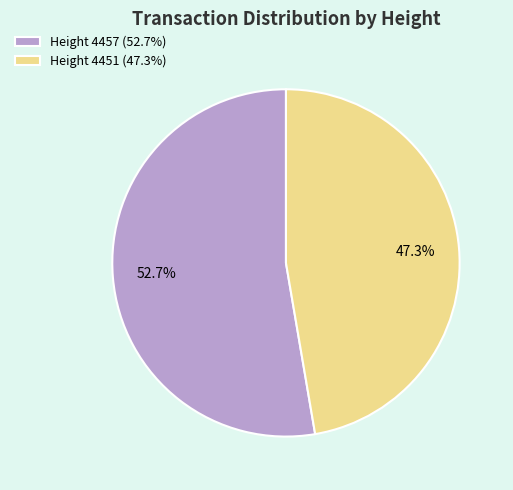

Which category has the smallest portion of the pie?

Height 4451 (47.3%)